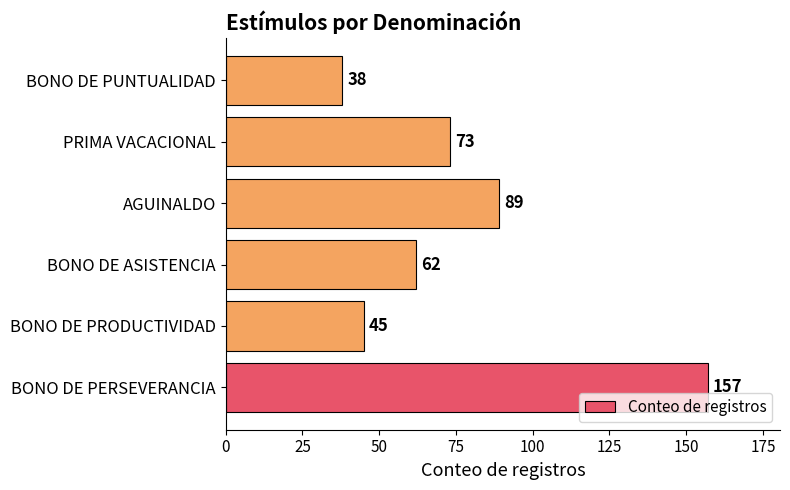

What is the greatest value displayed?

157